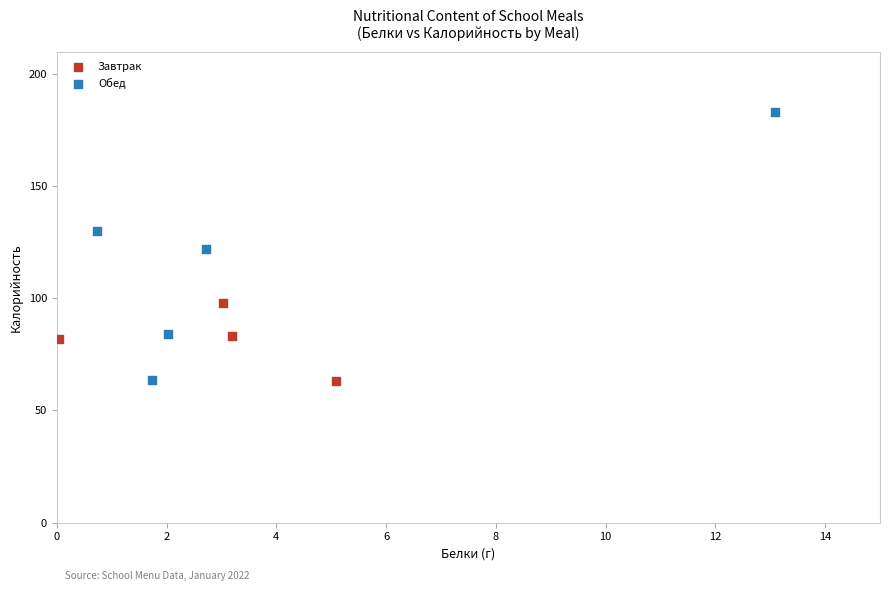

Which series has the largest Y range (max minus min)?

Обед